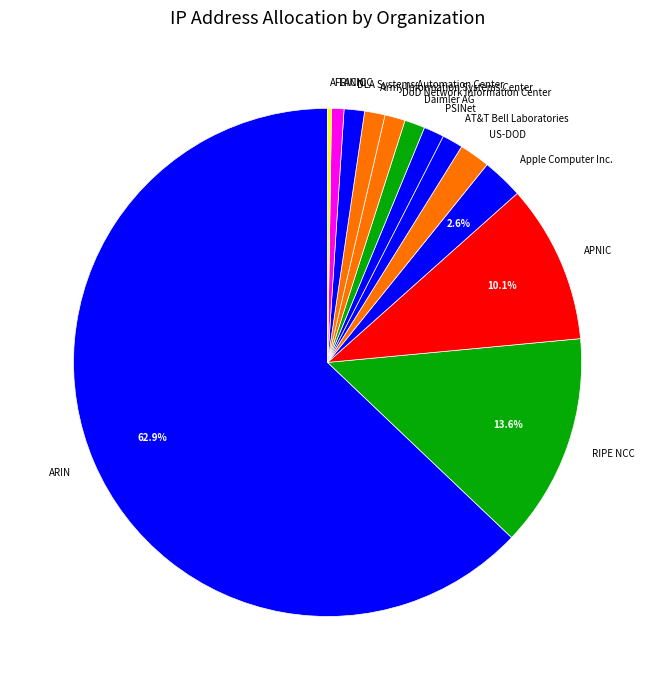

Which has a higher value, APNIC or US-DOD?

APNIC